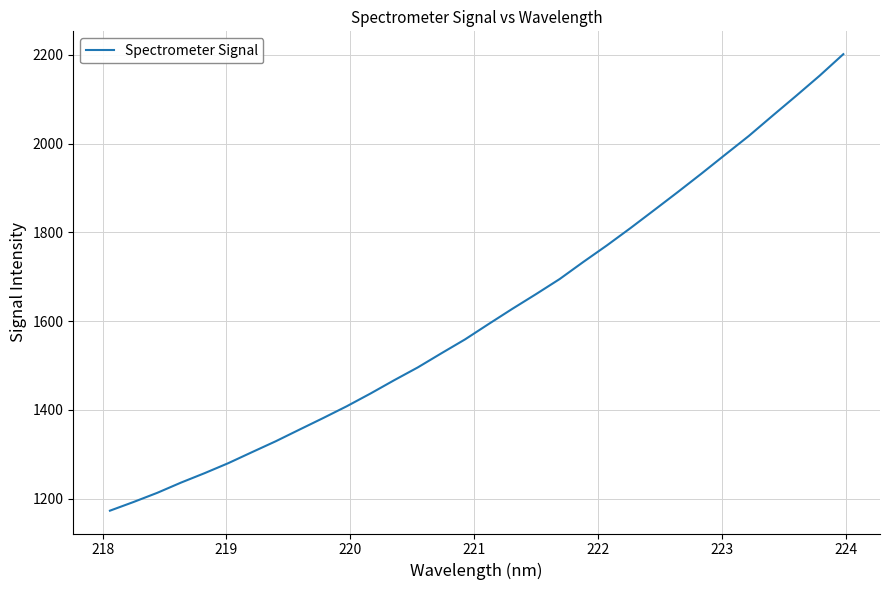

What is the smallest value displayed?

1173.2